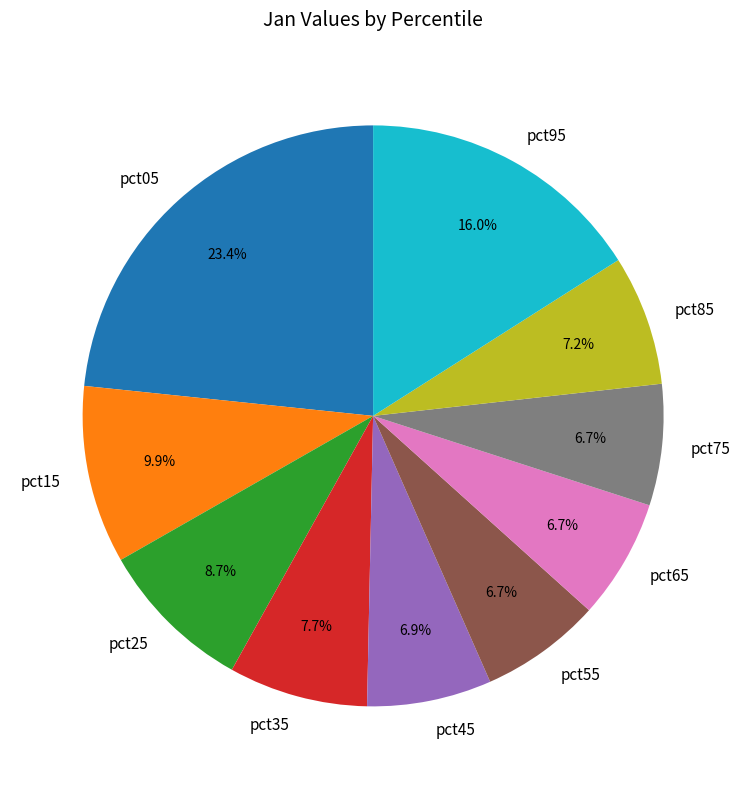

How much of the chart is everything except pct15?

90.1%